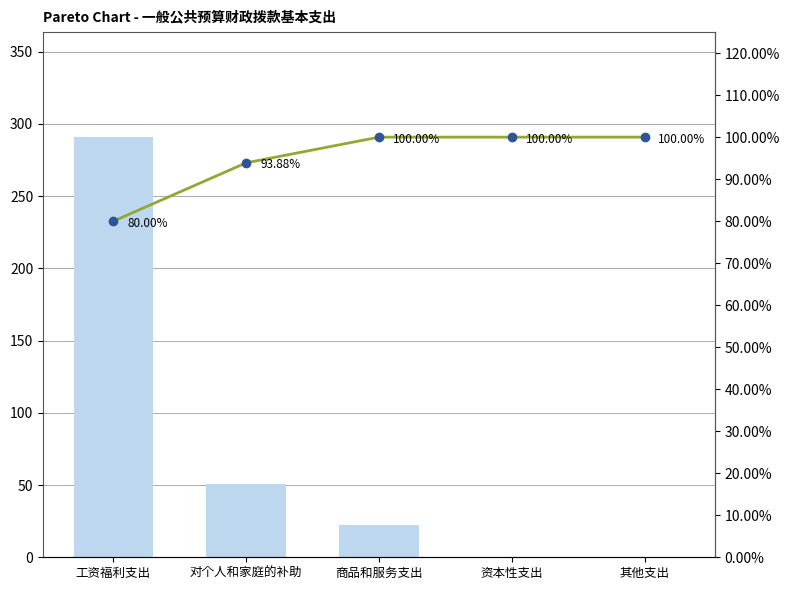

List the labels in order of 支出金额 value, largest first.

工资福利支出, 对个人和家庭的补助, 商品和服务支出, 资本性支出, 其他支出